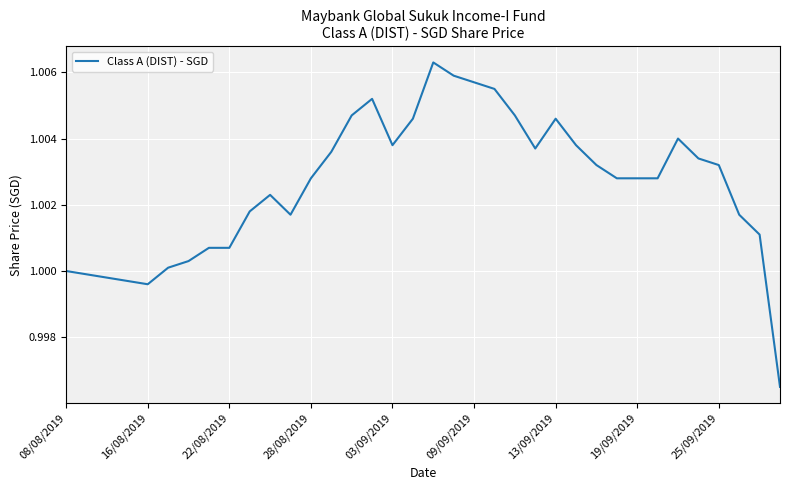

Is this an area chart (filled region under the line)?

No